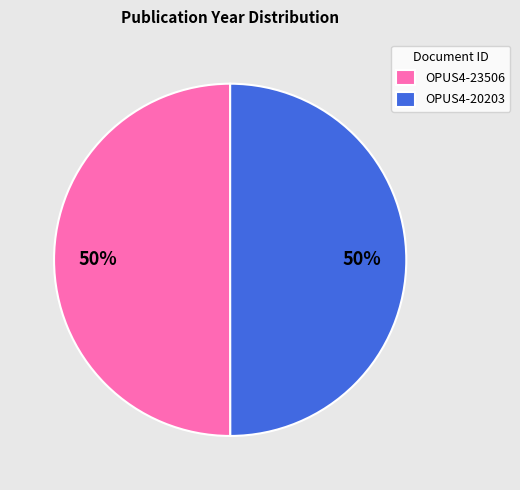

True or false: OPUS4-20203 accounts for 37% of the total.

False